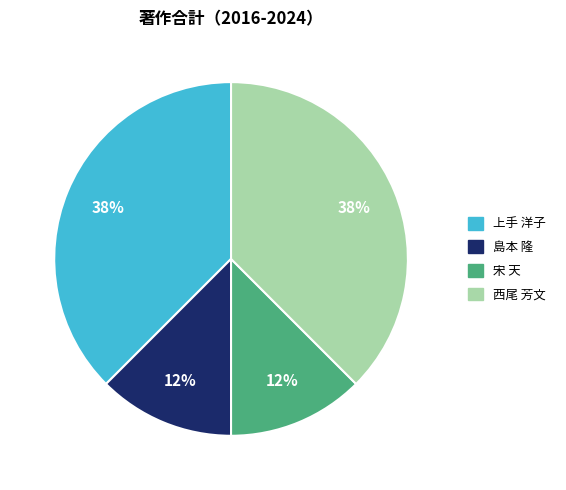

To the nearest percent, what is the average slice percentage?

25%